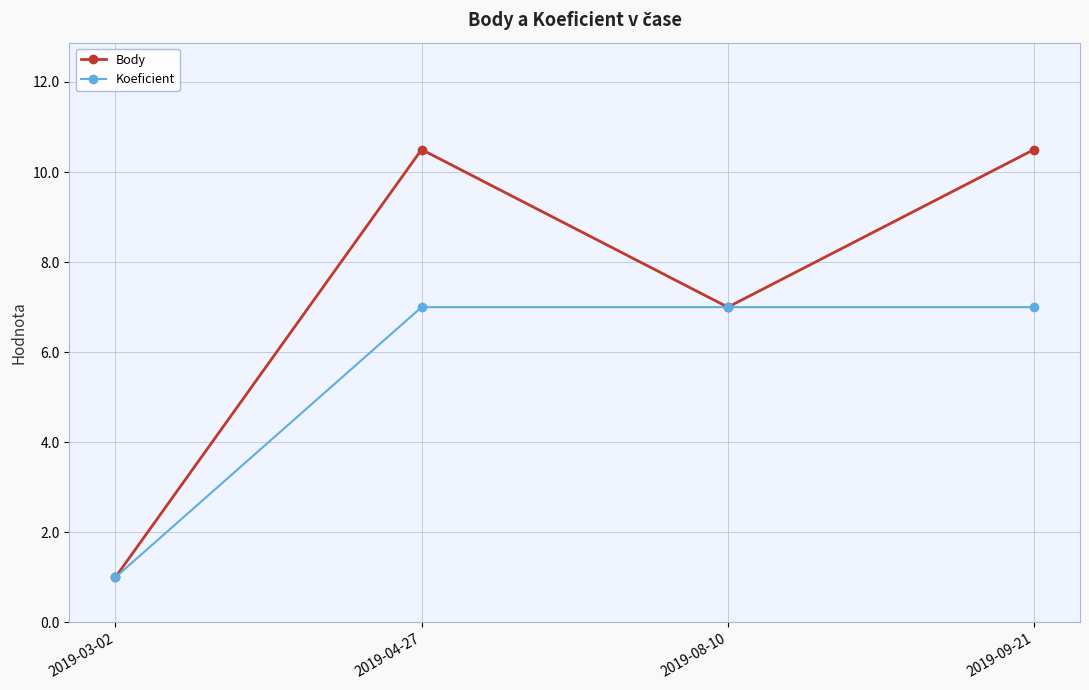

How many series are shown in this chart?

2